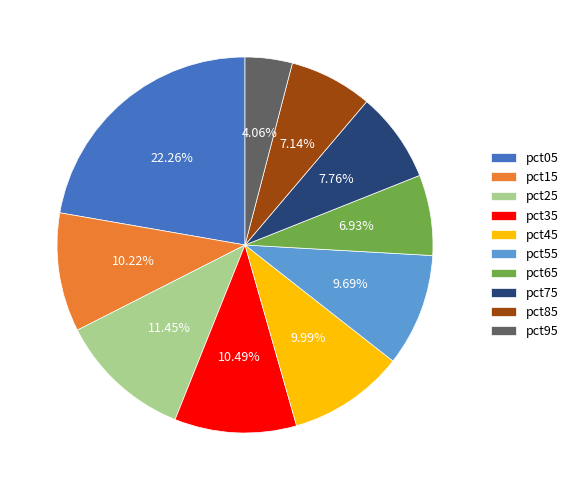

What portion of the pie excludes pct35?

89.5%